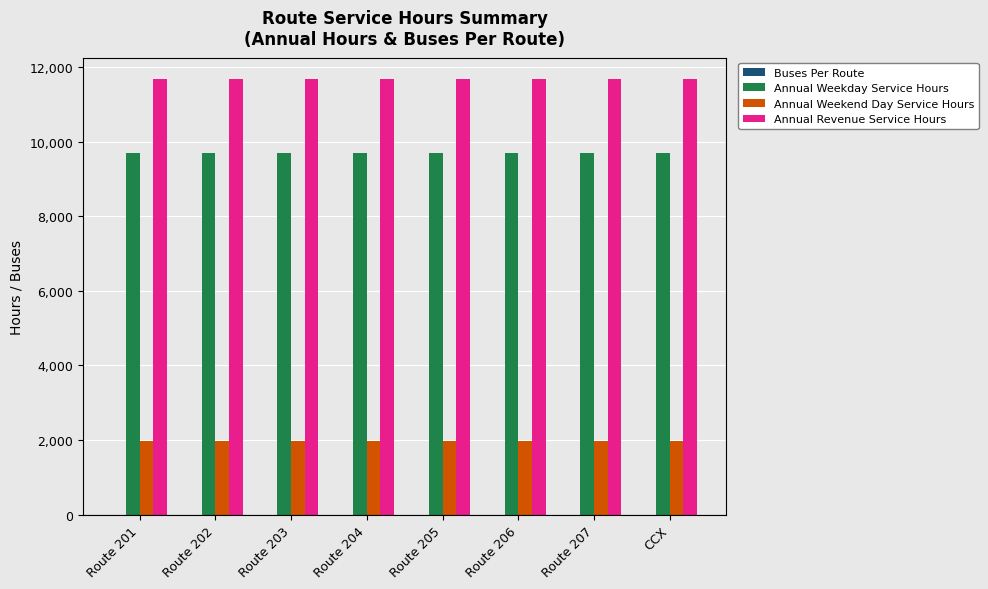

Is the value of Annual Weekend Day Service Hours at Route 204 greater than the value of Annual Weekday Service Hours at Route 201?

No